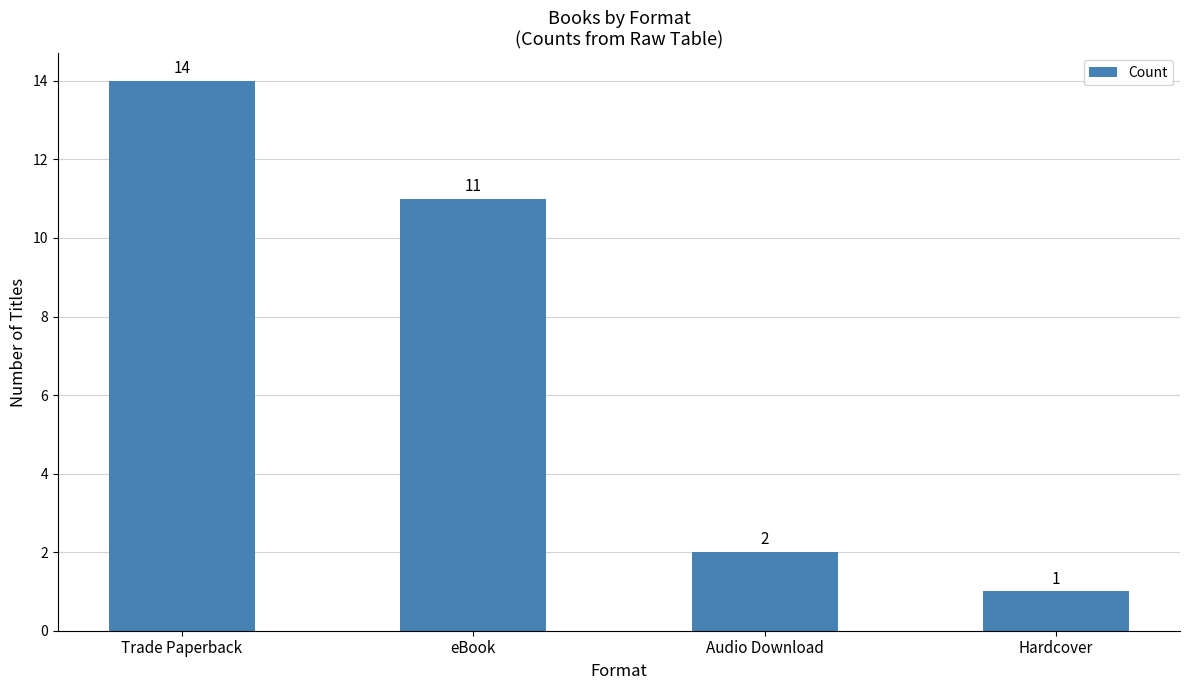

Is it true that the value at Trade Paperback is 7?

False